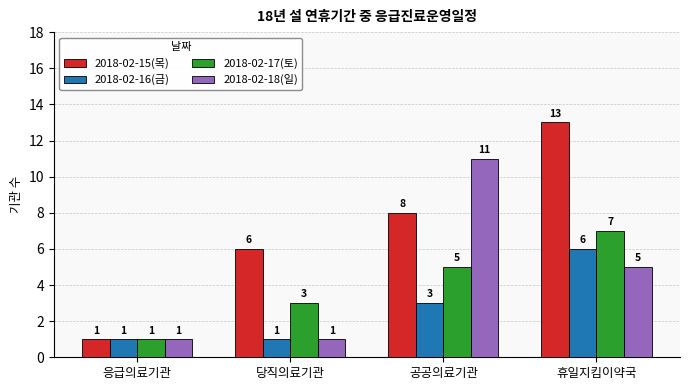

Reading left to right, list all the values displayed in this chart.

2018-02-15(목): 1	6	8	13
2018-02-16(금): 1	1	3	6
2018-02-17(토): 1	3	5	7
2018-02-18(일): 1	1	11	5